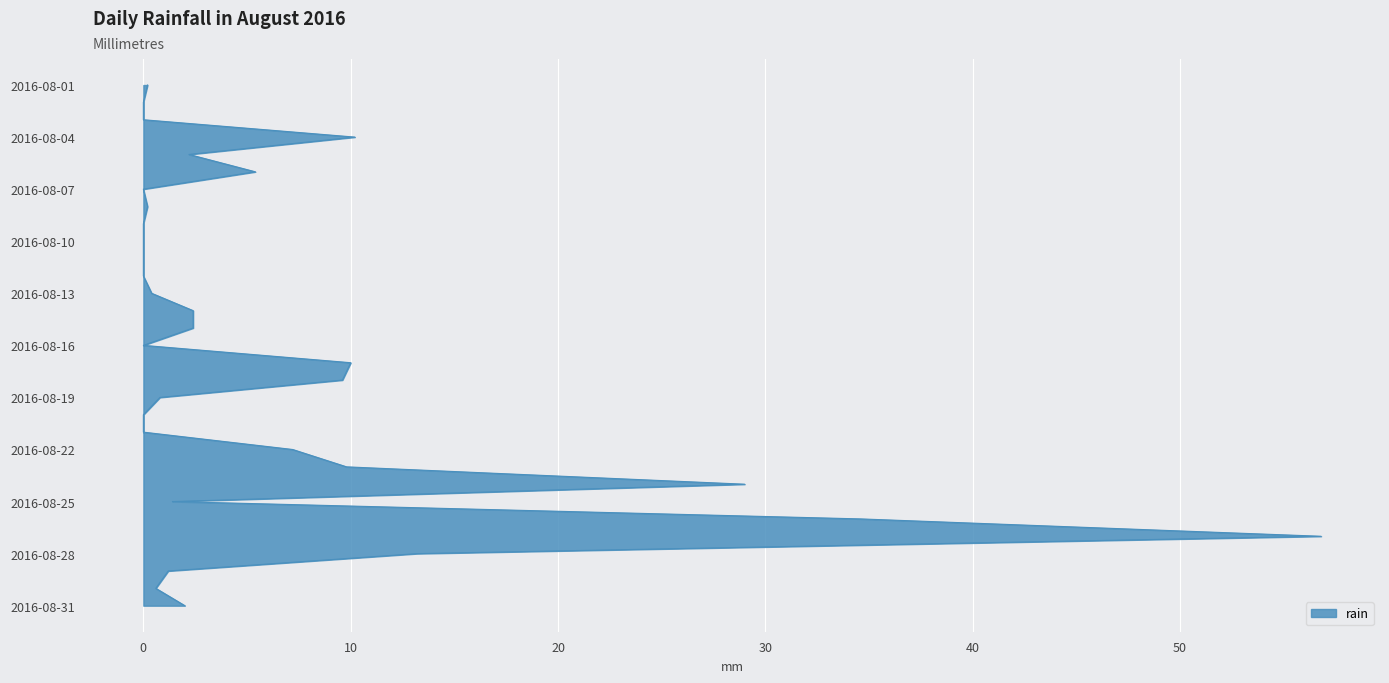

Is it true that the value at 2016-08-08 is 0.2?

True